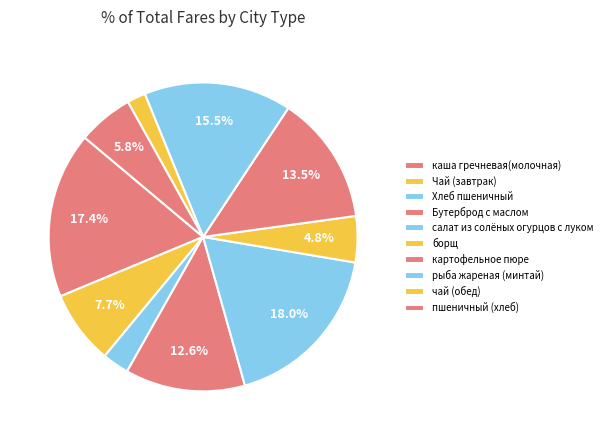

Count the number of slices in the pie.

10